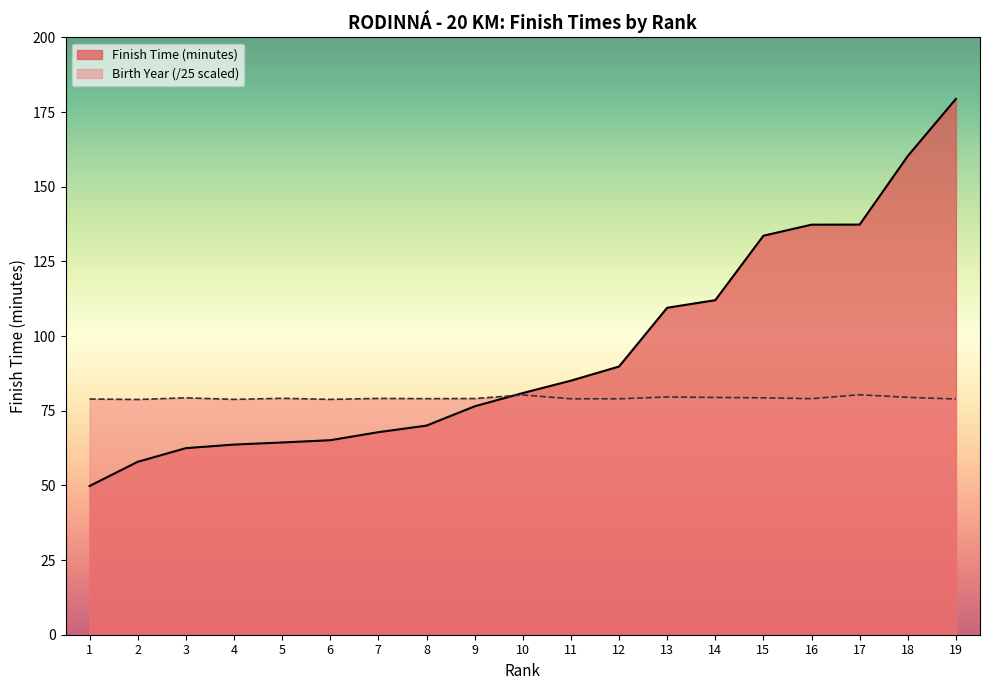

How many times do Finish Time (minutes) and Birth Year cross each other?

1